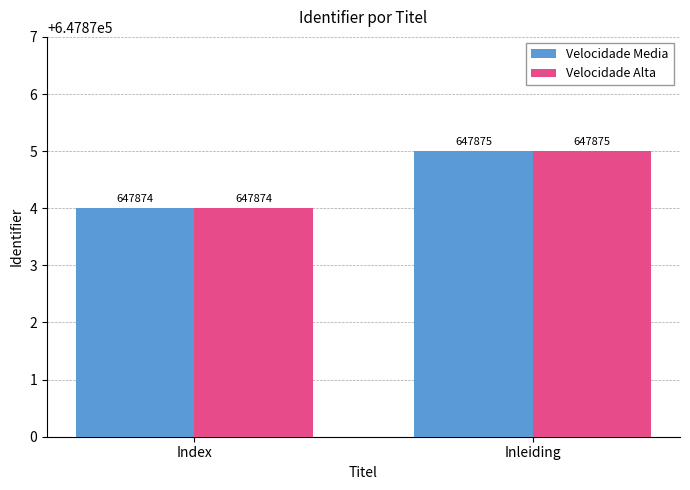

True or false: Velocidade Media has a value of 647874 at Index.

True